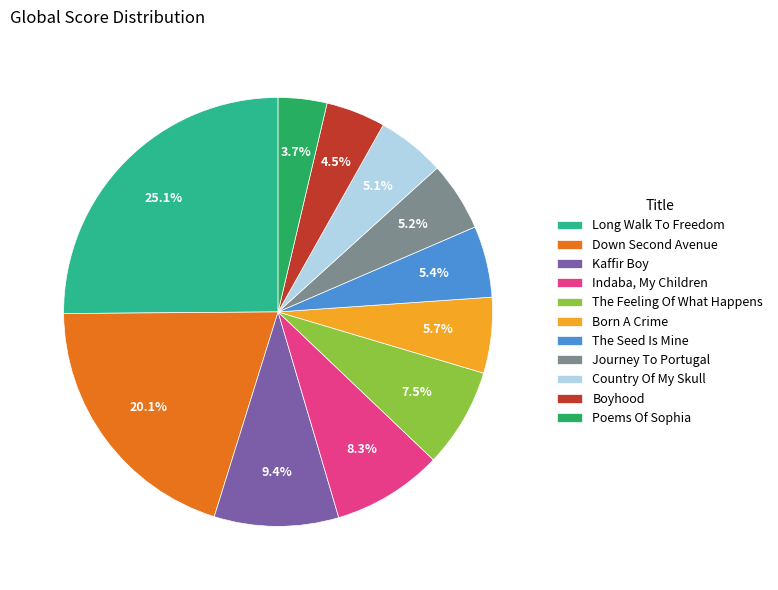

Count the number of slices in the pie.

11